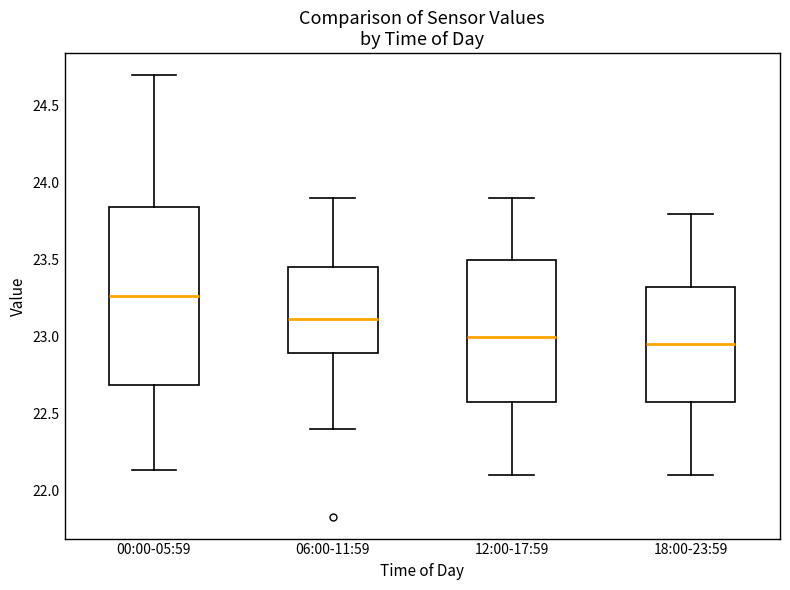

Which box has the lowest median line?

18:00-23:59